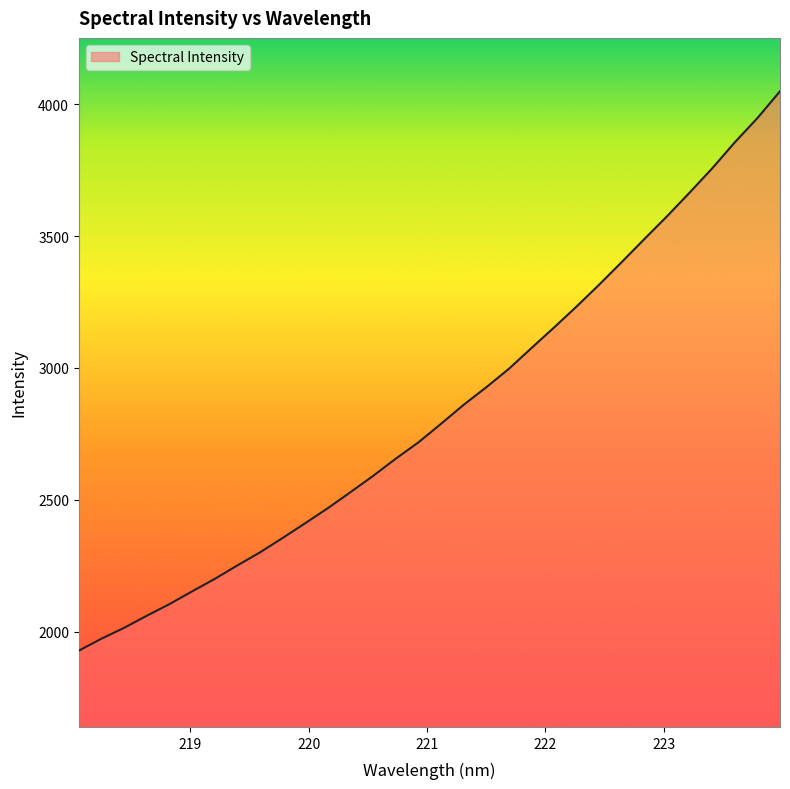

Does the chart have visible grid lines?

No